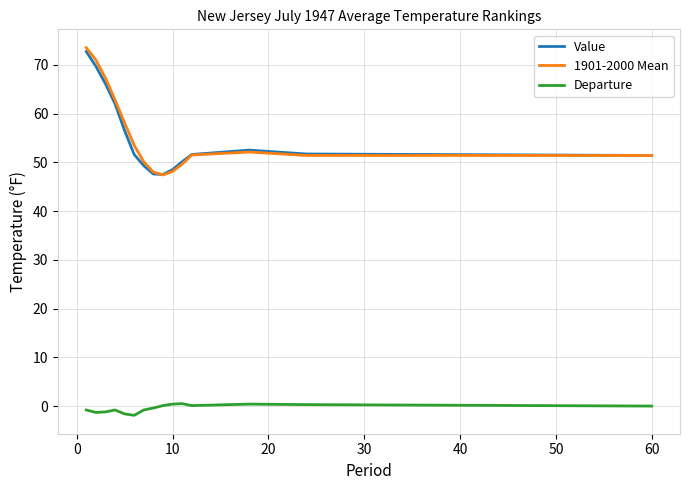

What is the greatest value displayed?

73.5